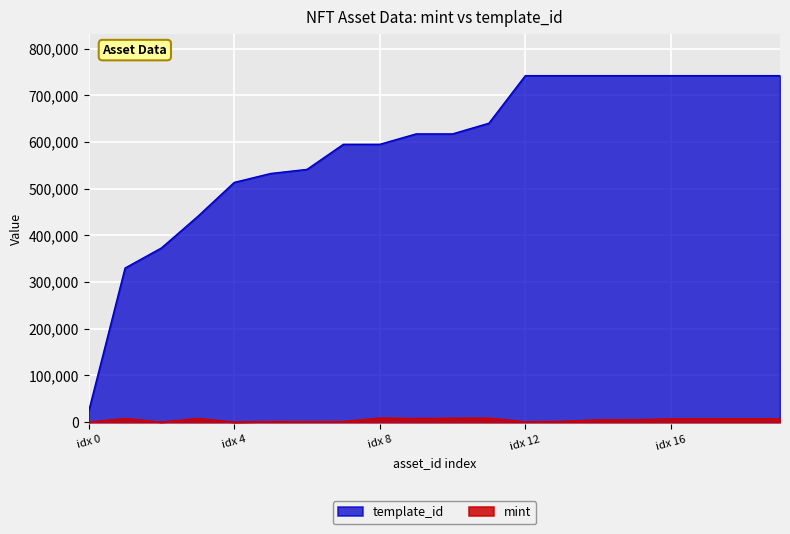

What is the maximum value shown in the chart?

742308